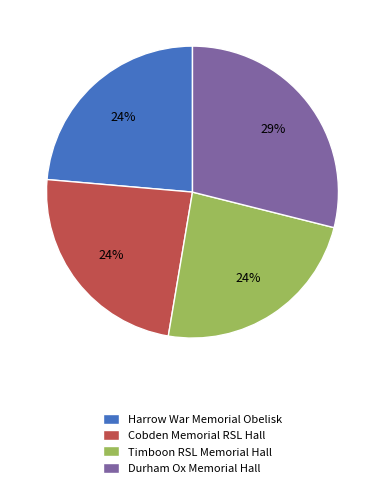

Between Harrow War Memorial Obelisk and Durham Ox Memorial Hall, which is larger?

Durham Ox Memorial Hall